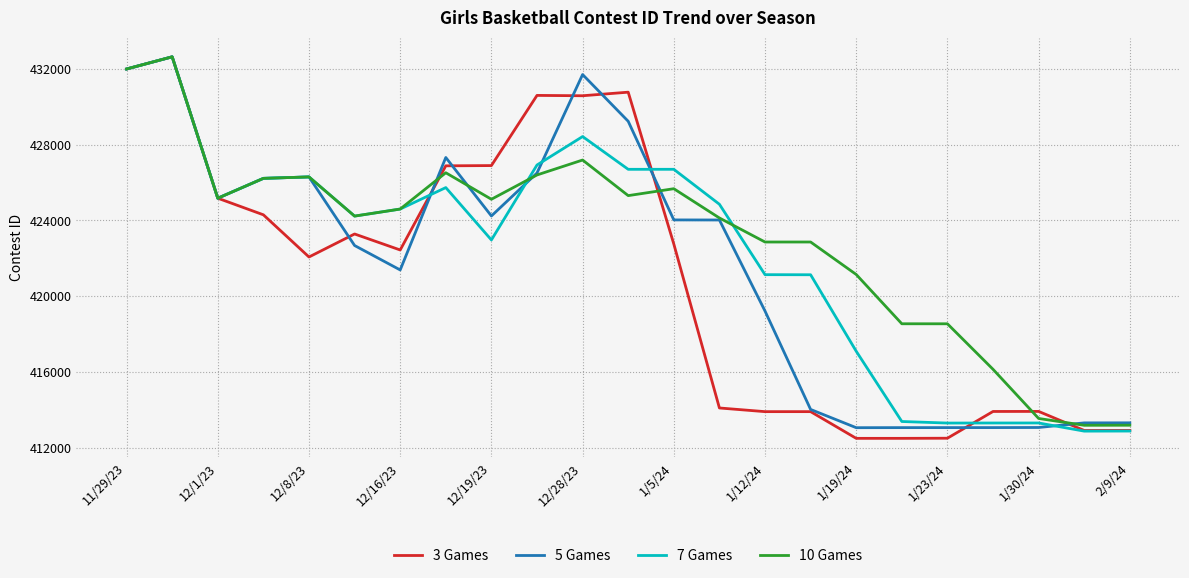

How many values in the 10 Games series are below 424599?

11